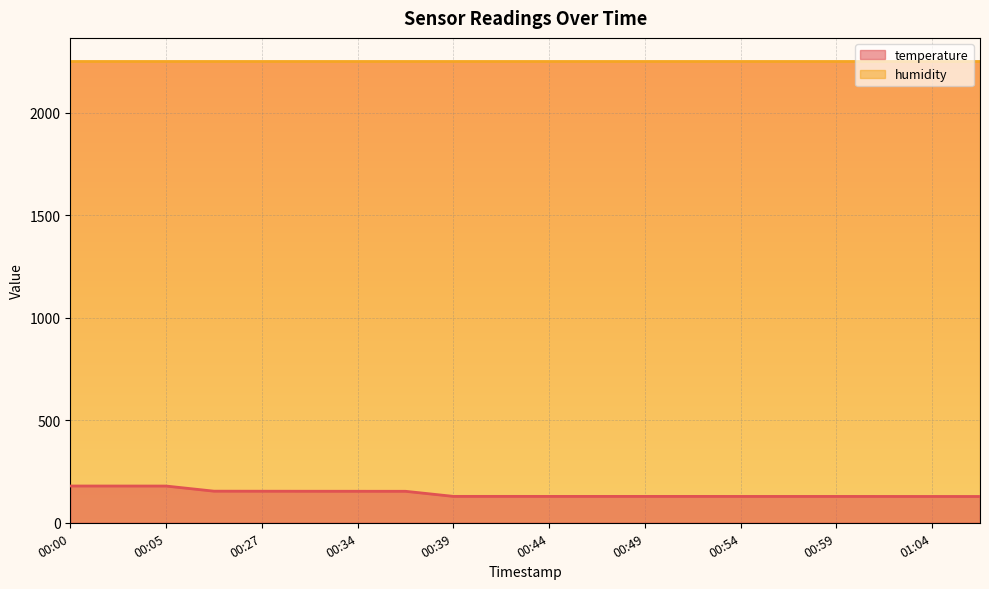

Reading right to left, what are all the values shown in this chart?

01:06=128.3	01:04=128.4	01:01=128.5	00:59=128.6	00:56=128.6	00:54=128.6	00:51=128.7	00:49=128.7	00:47=128.7	00:44=128.7	00:42=128.8	00:39=128.8	00:37=153.6	00:34=153.7	00:30=153.8	00:27=154.0	00:22=154.2	00:05=179.2	00:03=179.3	00:00=179.4